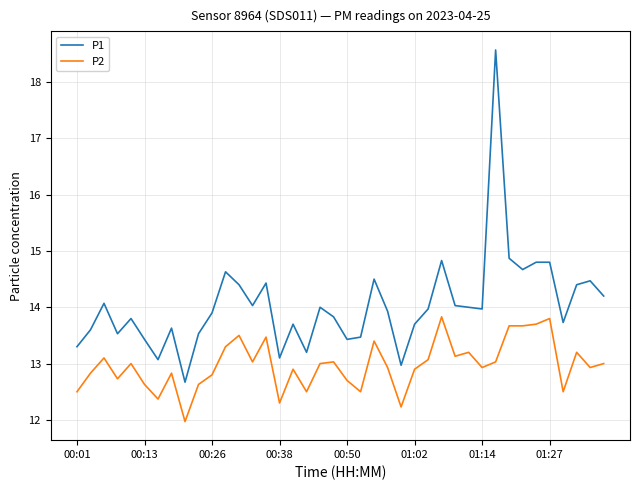

Which series has the widest spread of values?

P1